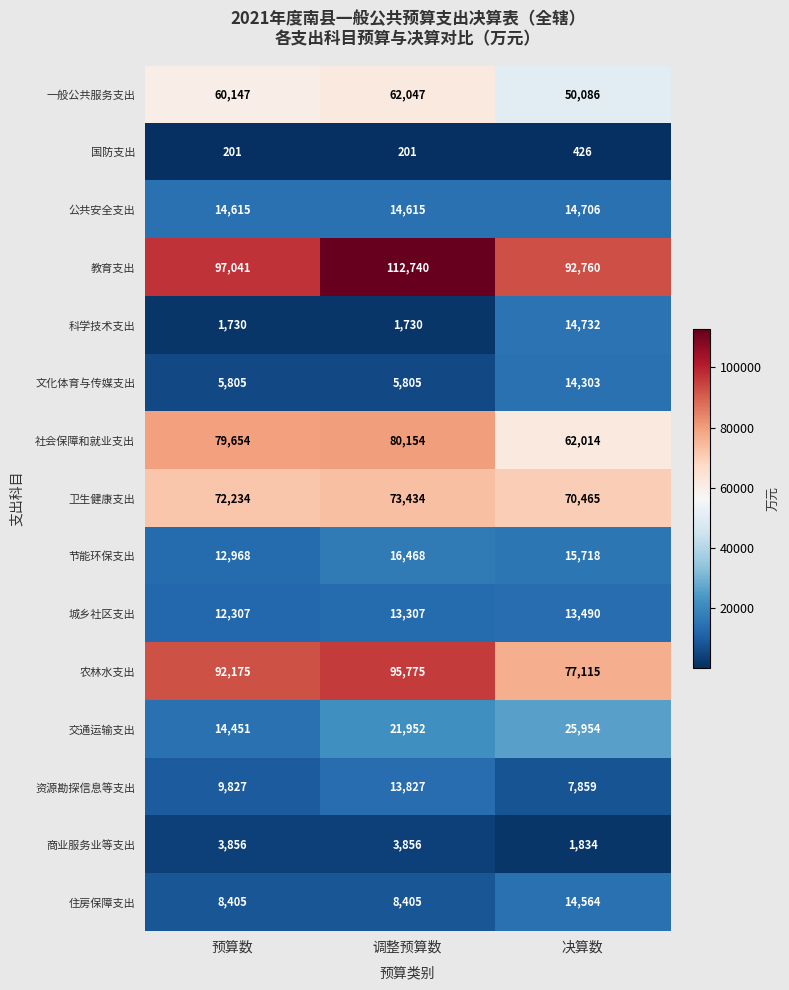

What is the smallest value displayed?

201